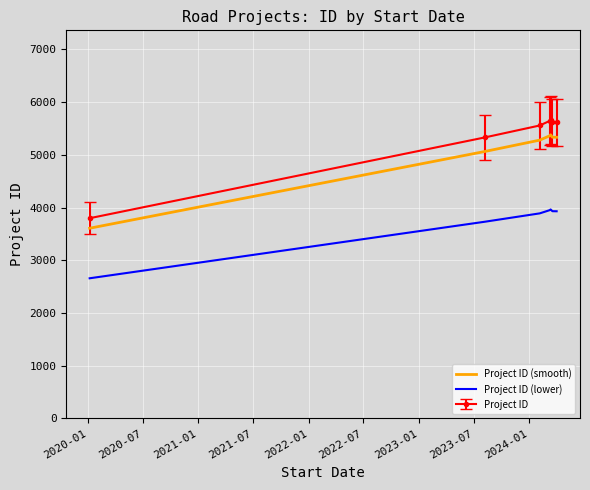

List the series in order of their overall mean, lowest first.

Project ID (lower), Project ID (smooth), Project ID